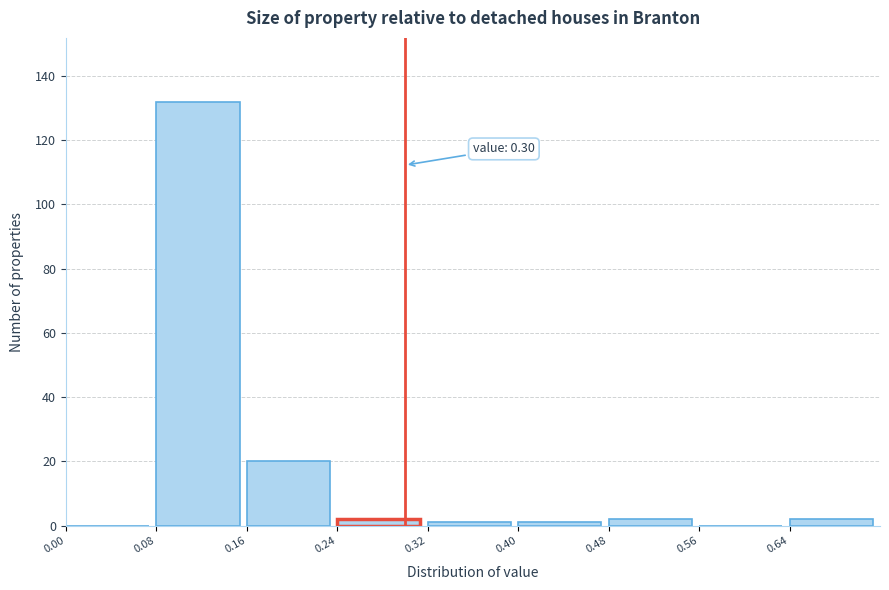

Which range on the x-axis has the tallest bar?

0.08 to 0.16